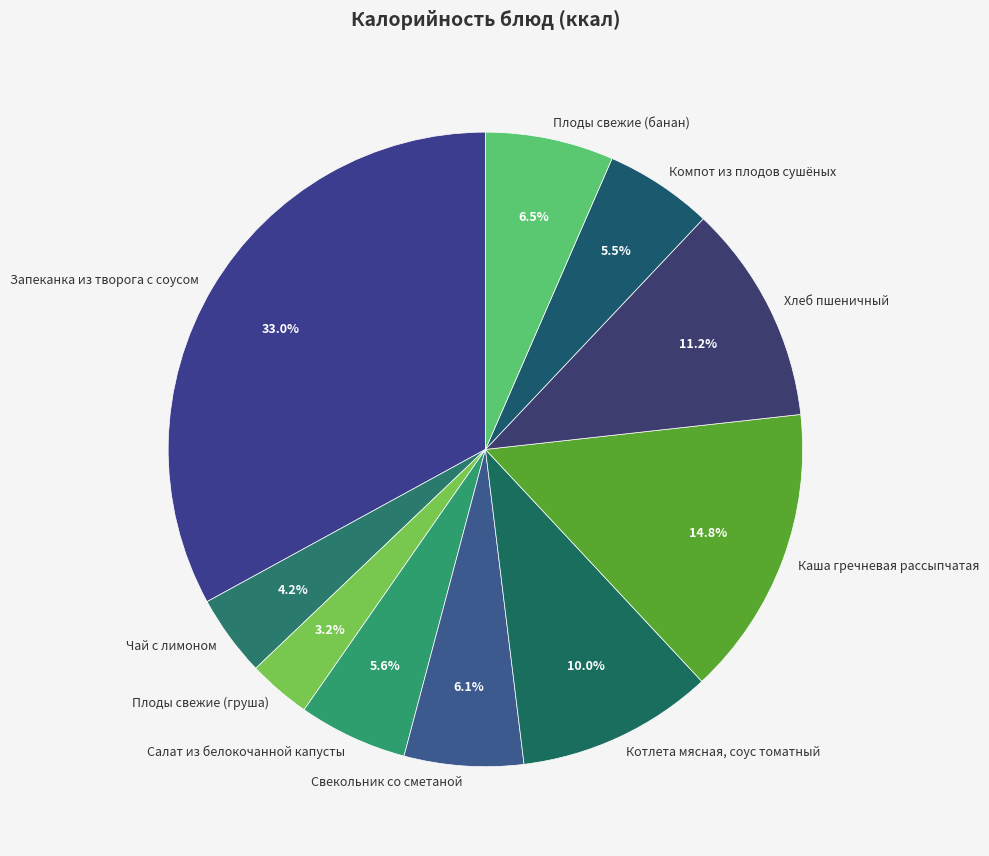

What is the ratio of the value at Хлеб пшеничный to the value at Котлета мясная, соус томатный?

1.1